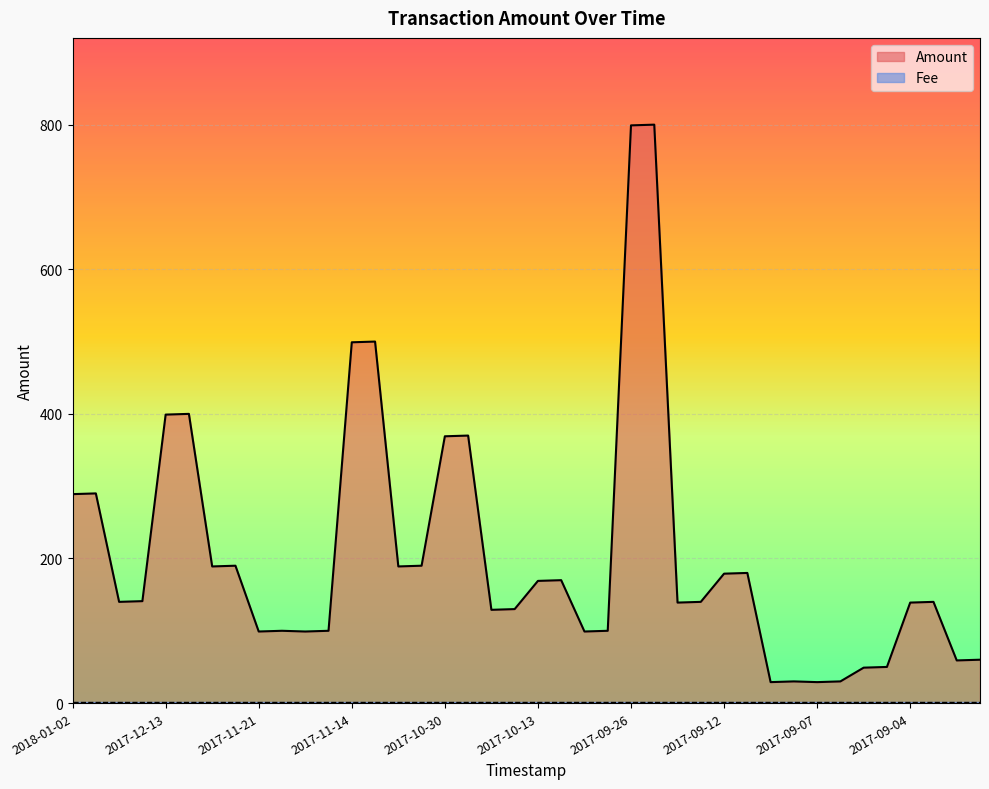

How many interior local peaks (higher than both neighbors) does the data have?

11